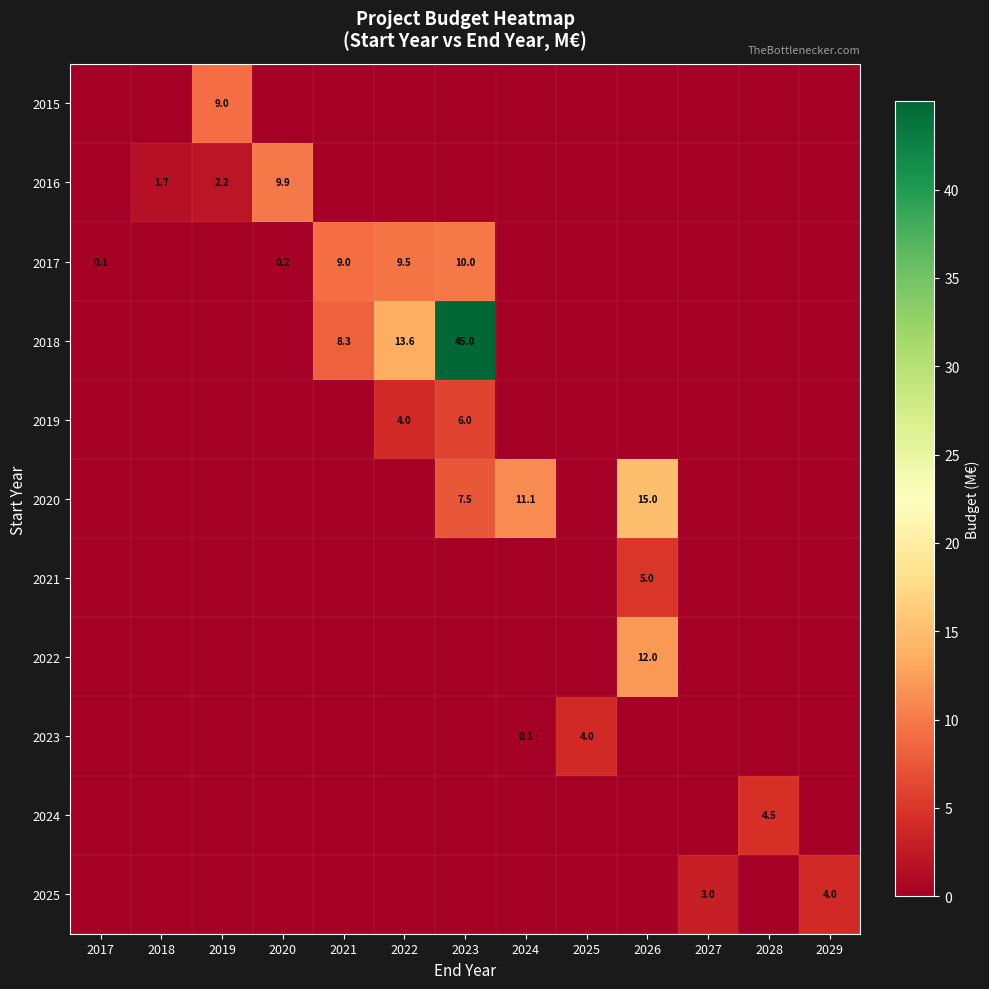

The value of 2017 at 2017 is 0.1. True or false?

True